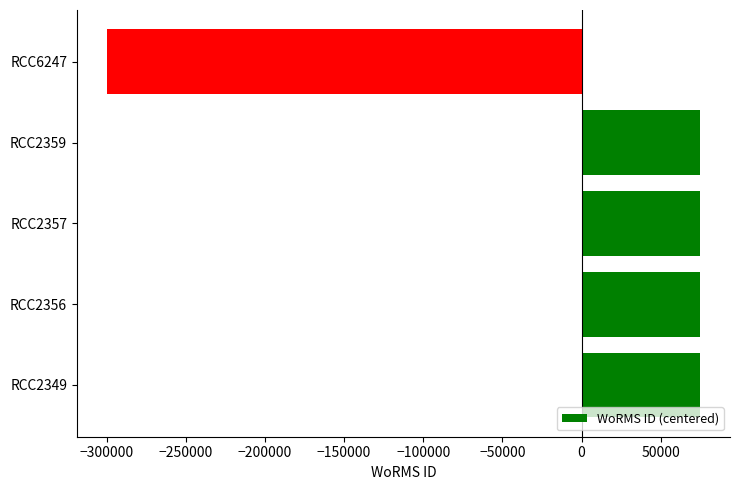

Reading bottom to top, list all the values displayed in this chart.

RCC2349=75015.8	RCC2356=75015.8	RCC2357=75015.8	RCC2359=75015.8	RCC6247=-300063.2